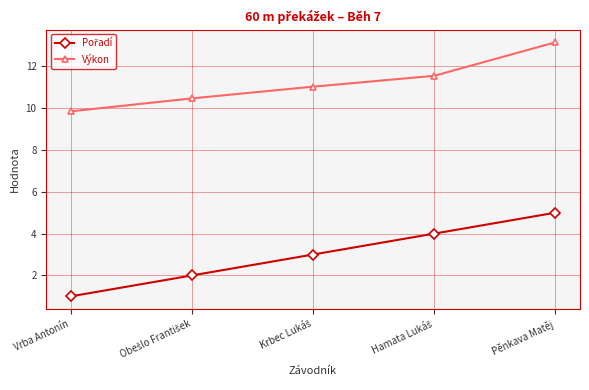

At which category does the chart reach its minimum across all series?

Vrba Antonín